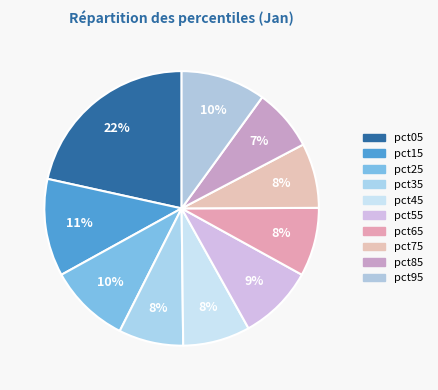

Is the sum of pct95 and pct05 greater than half?

No